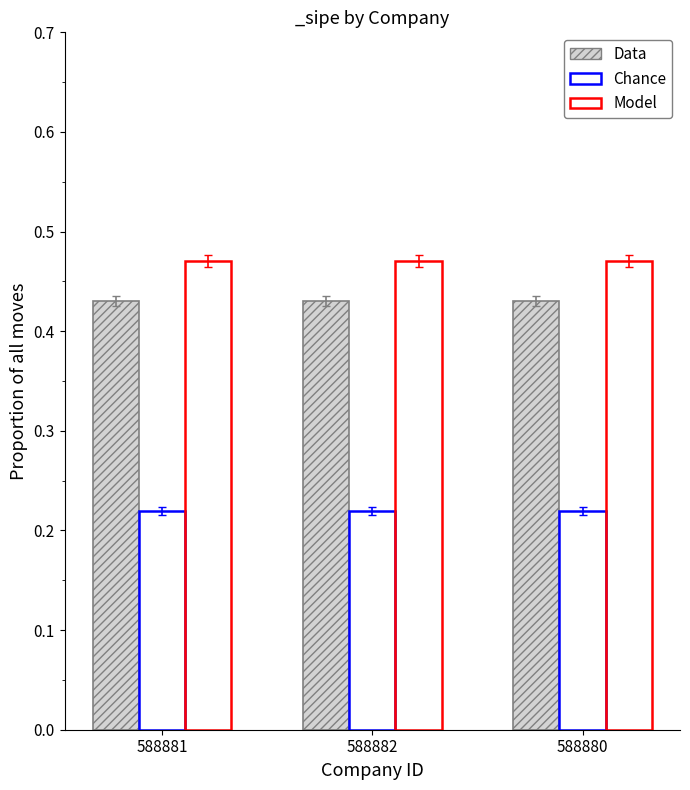

Does the chart contain stacked bars?

No